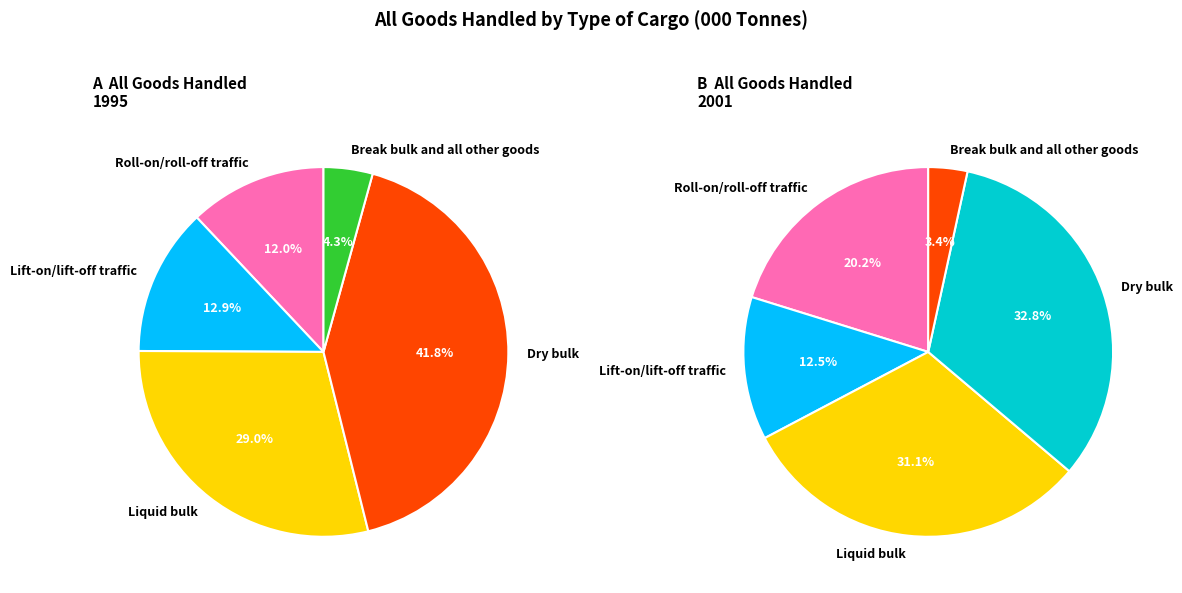

Which category has the smallest portion of the pie?

Break bulk and all other goods